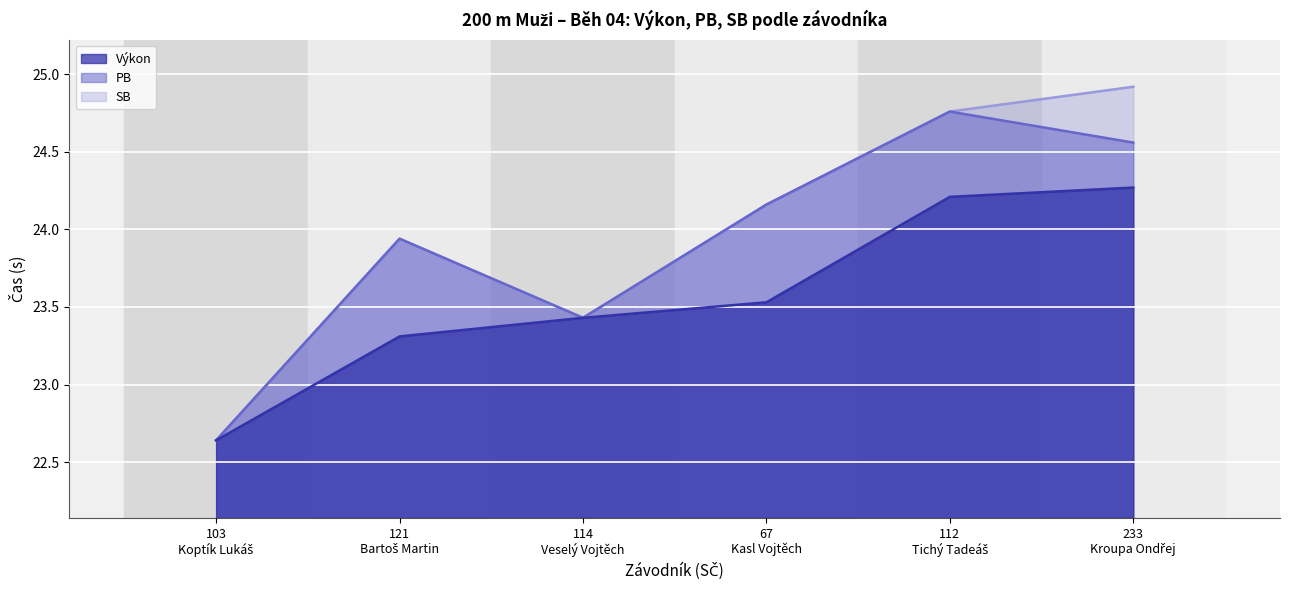

What is the difference between the maximum and second lowest values in the SB series?

1.5